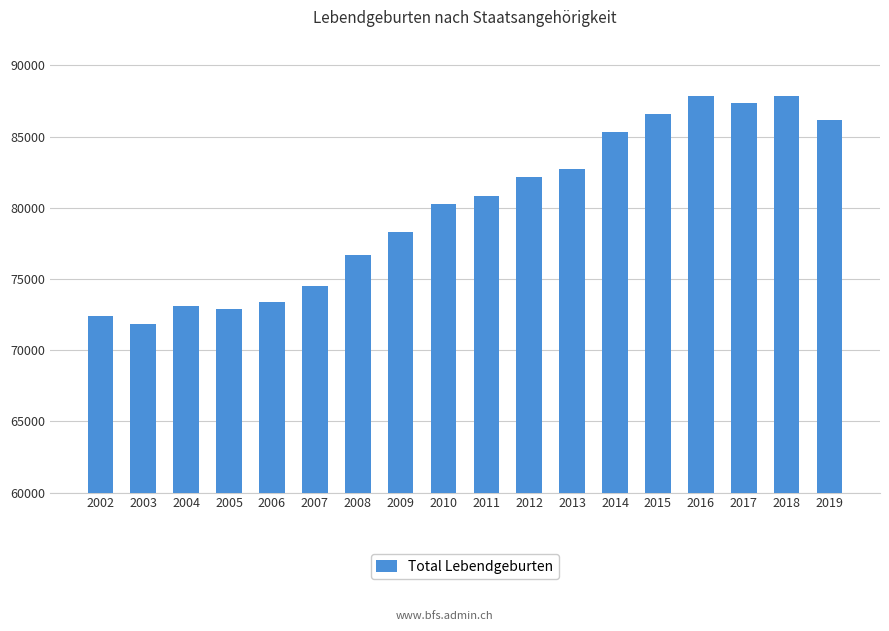

What is the sum of all values?

1440173